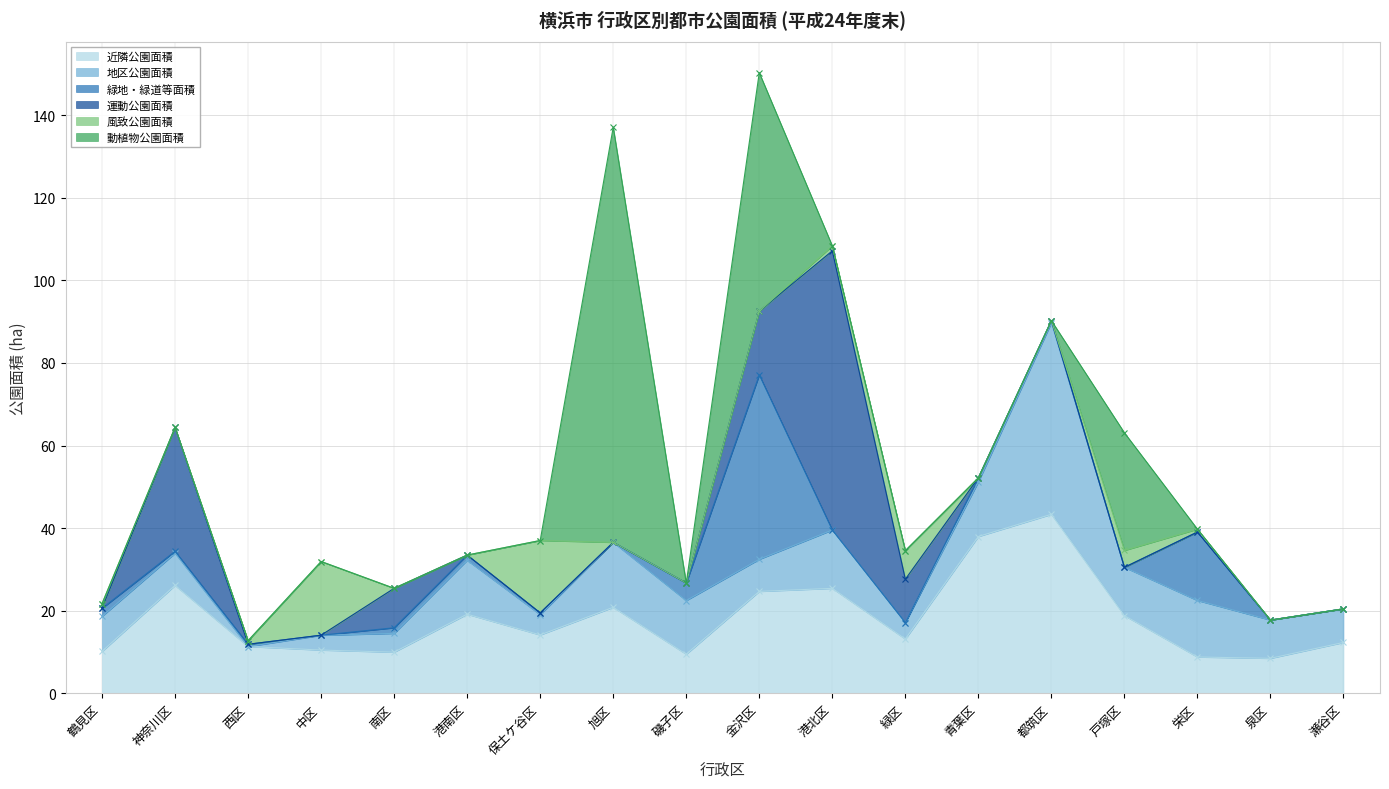

At how many categories does at least one series exceed 37?

5